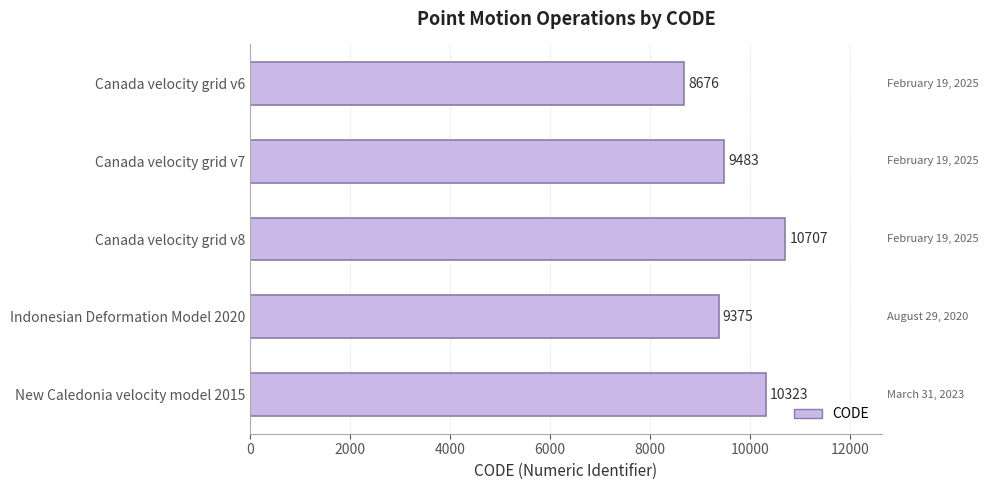

True or false: the data shows 9375 at Indonesian Deformation Model 2020.

True